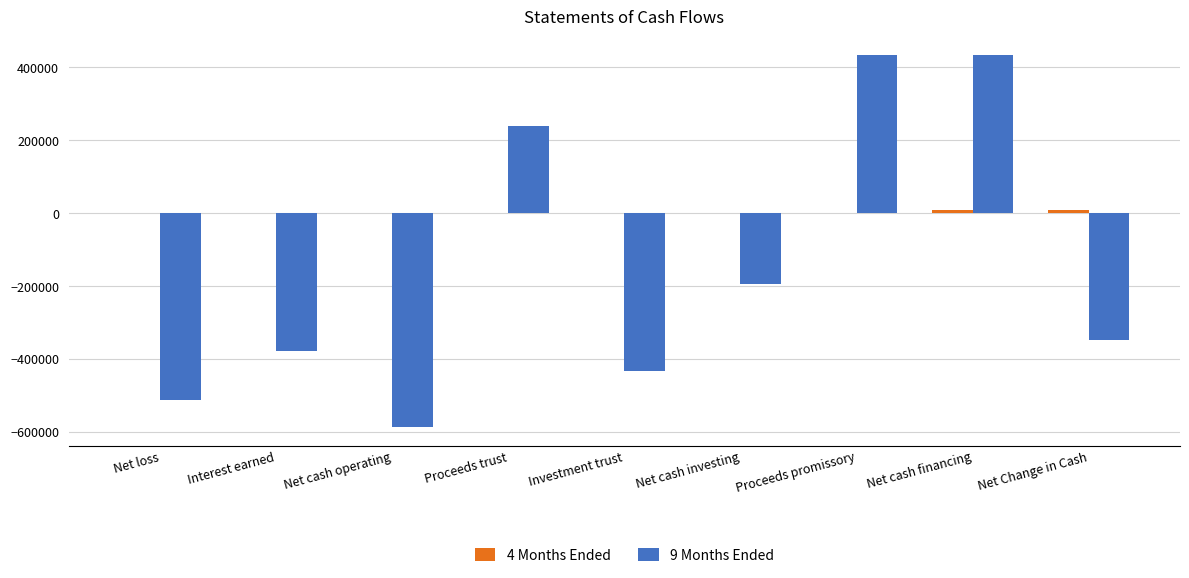

What is the sum of all 9 Months Ended values?

-1350498